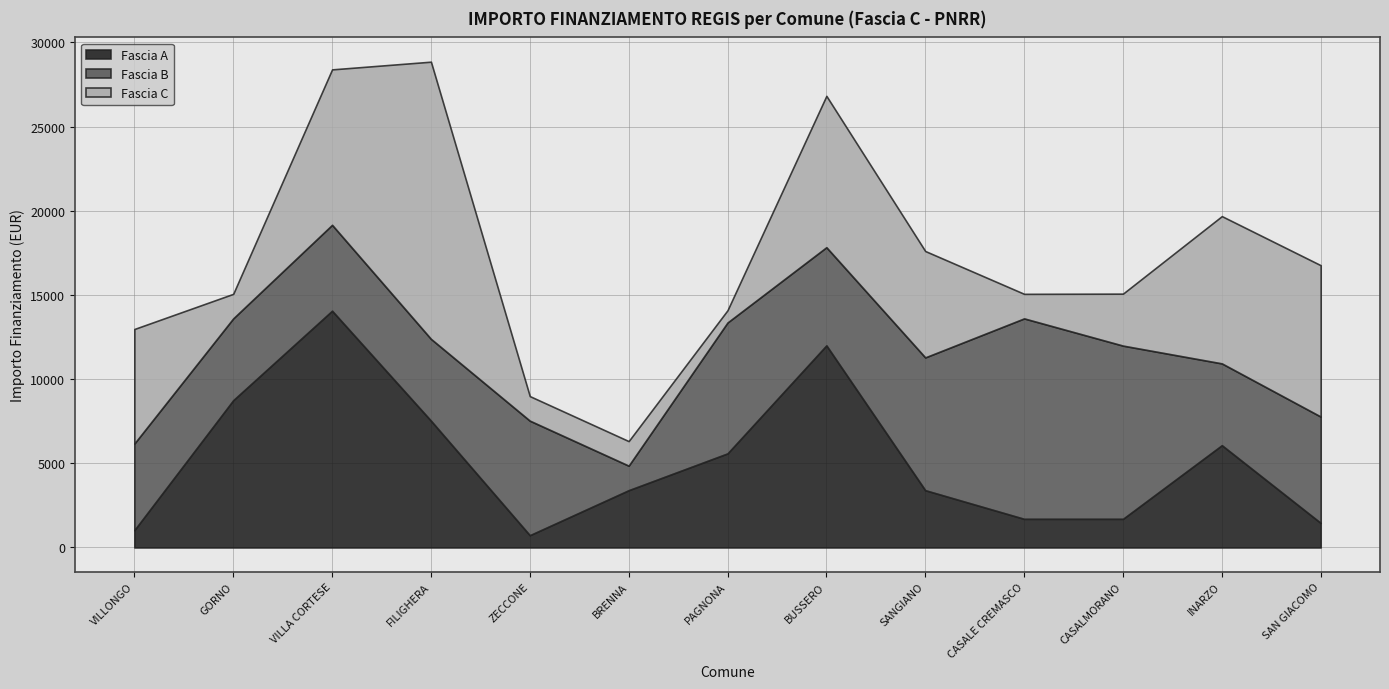

What is the label of the 13th point from the right?

VILLONGO